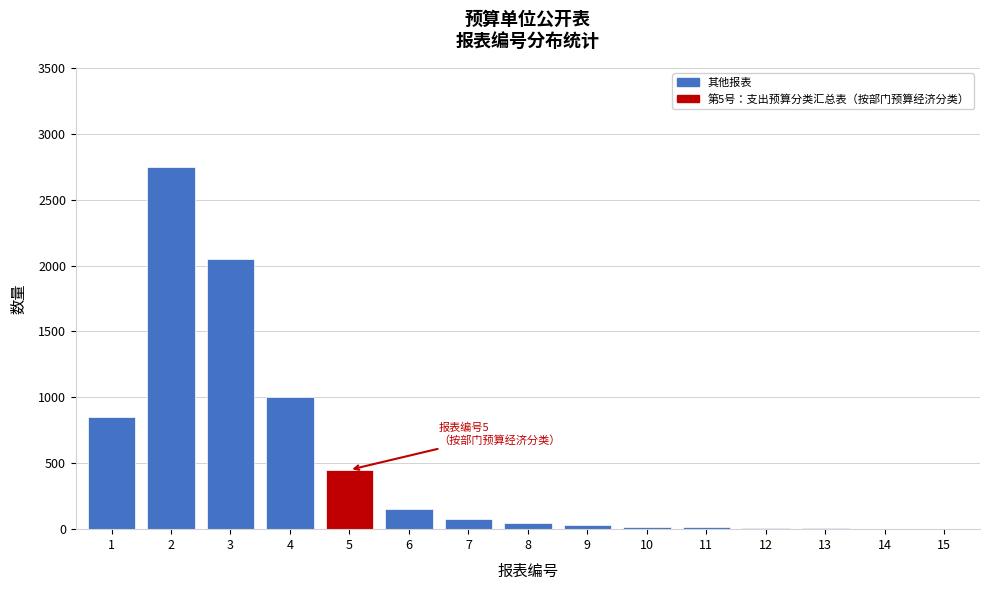

What is the change in value from 2 to 3?

-700